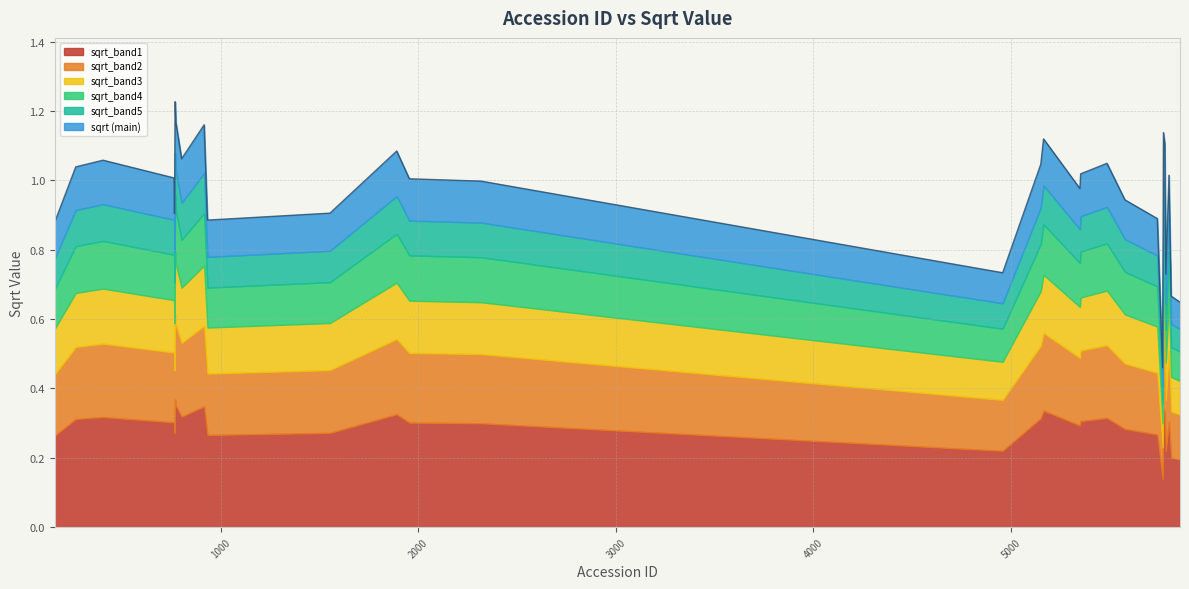

True or false: sqrt_high and sqrt_mid intersect in this chart.

False